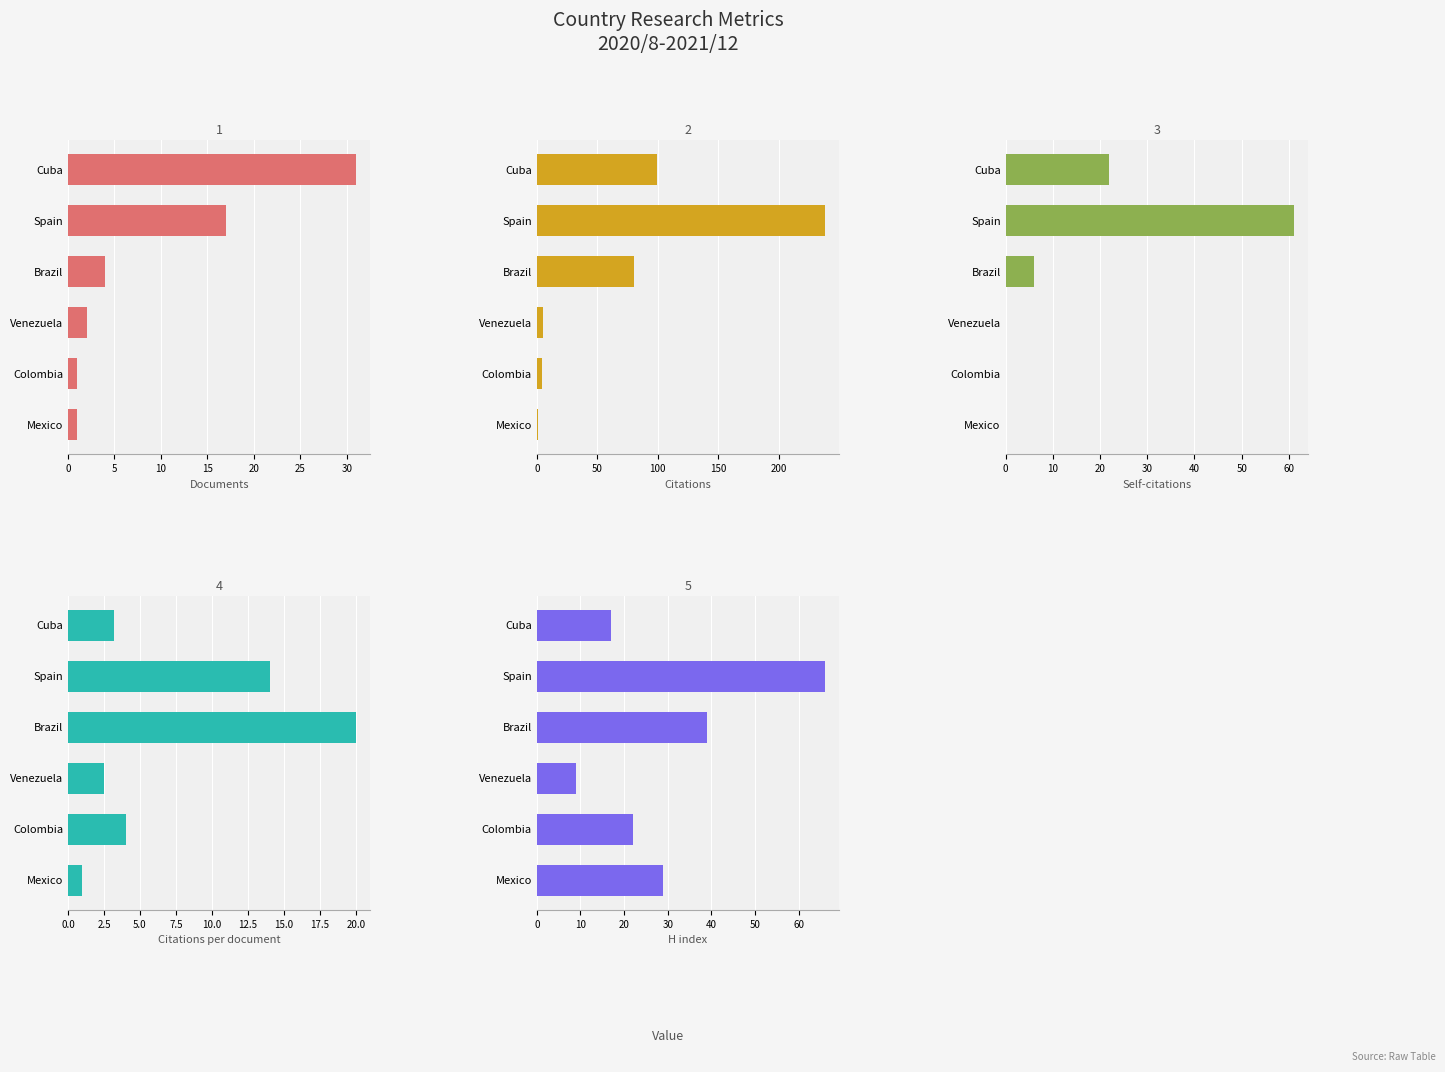

At how many categories does at least one series exceed 127?

1